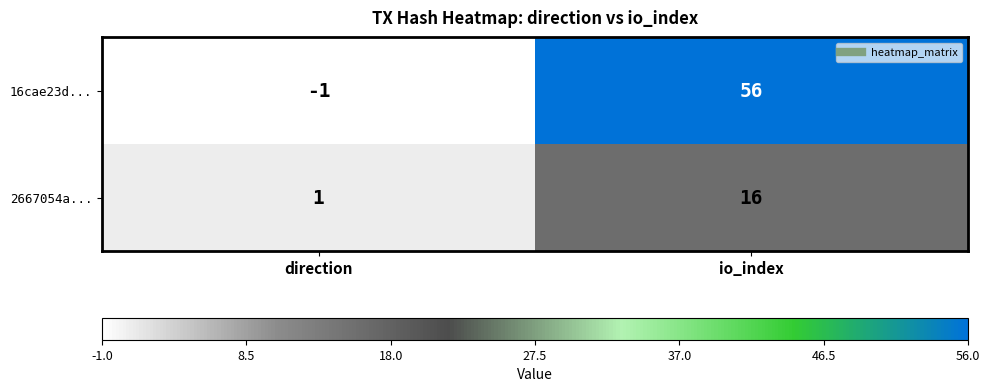

At which category does the chart reach its peak across all series?

io_index